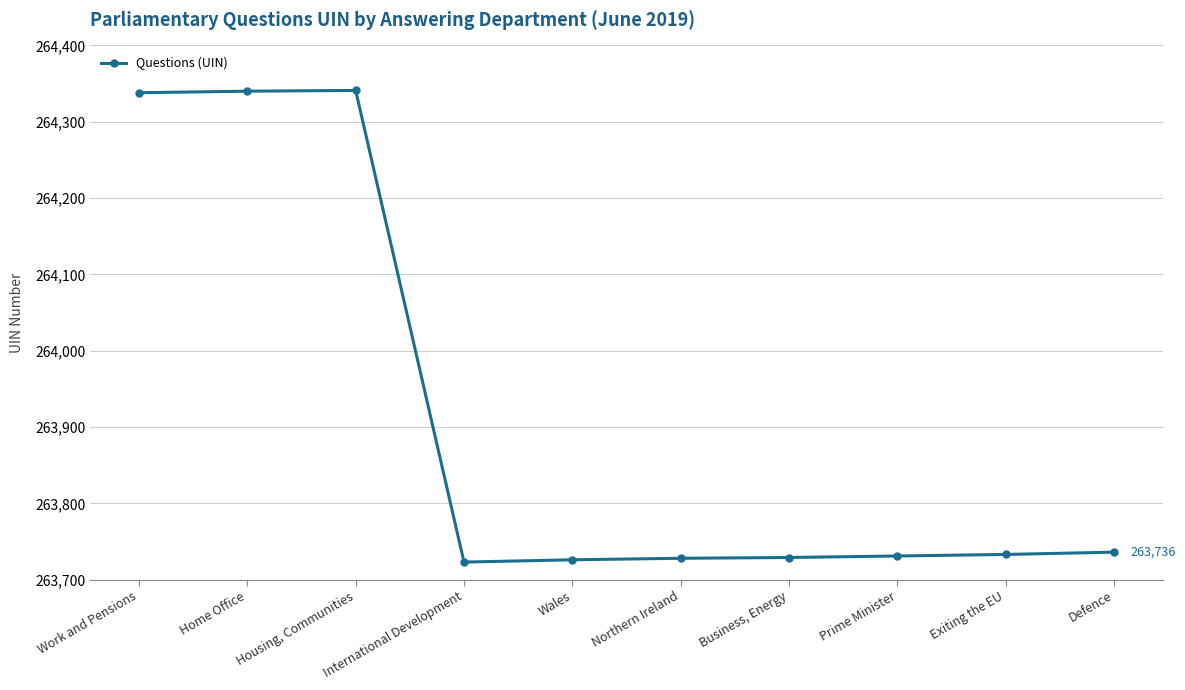

True or false: the data shows 135462 at Home Office.

False